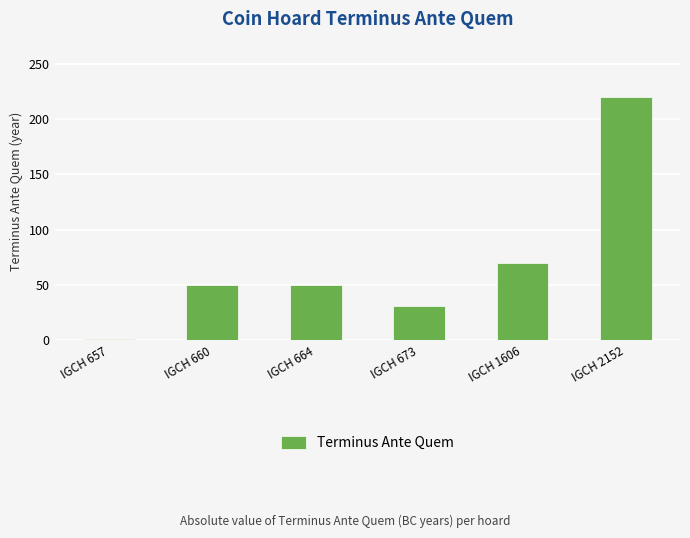

What is the change in value from IGCH 660 to IGCH 673?

-19